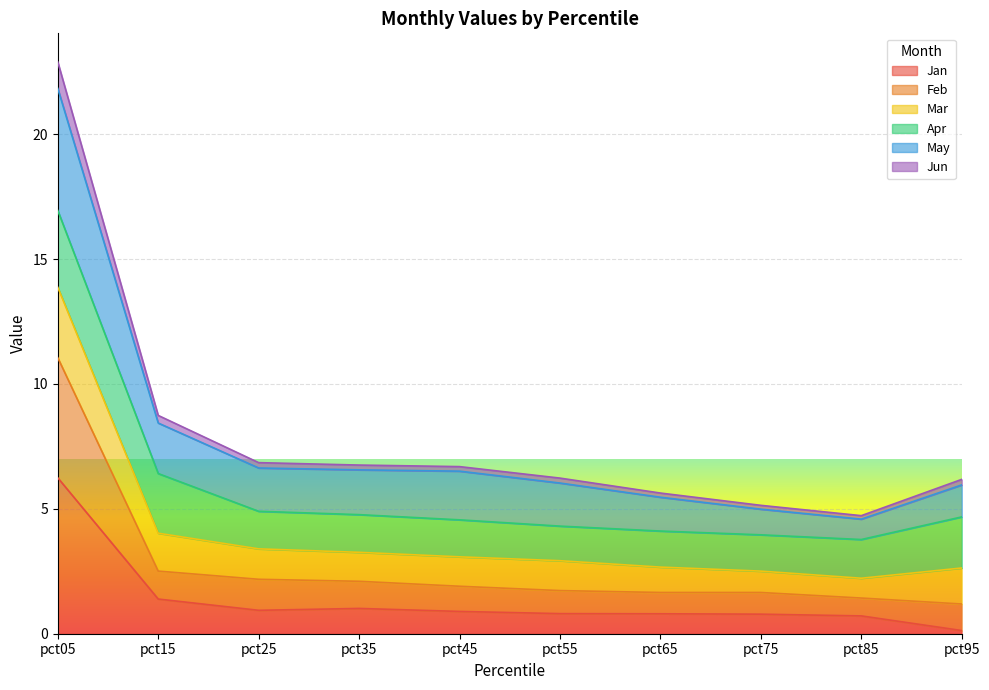

What is the total value across all series at pct65?

5.6